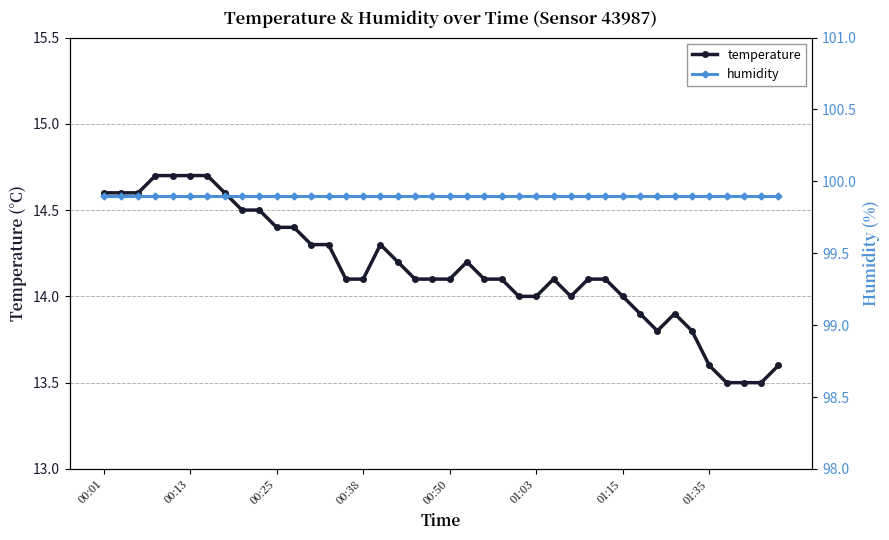

What position from the left is 23?

24